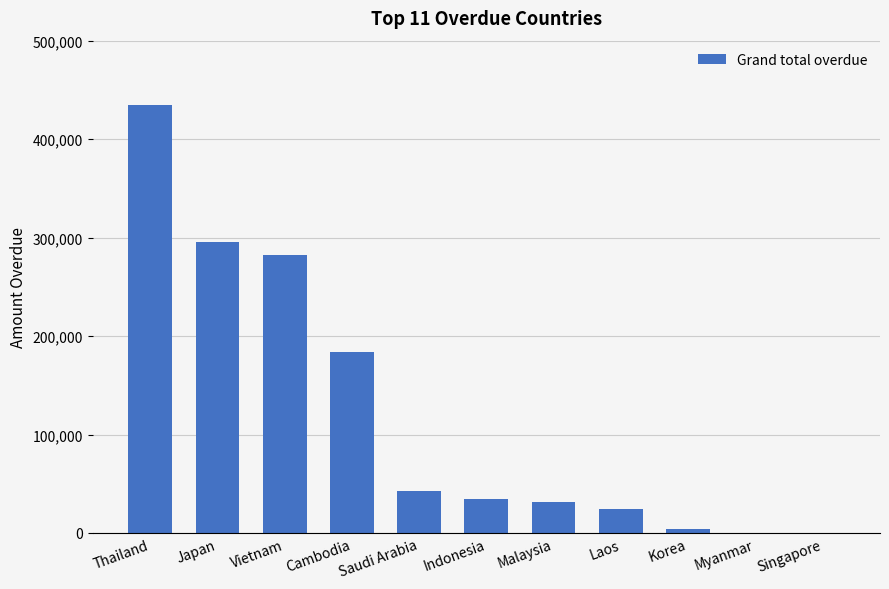

What is the sum of the values at Thailand and Cambodia?

618339.6